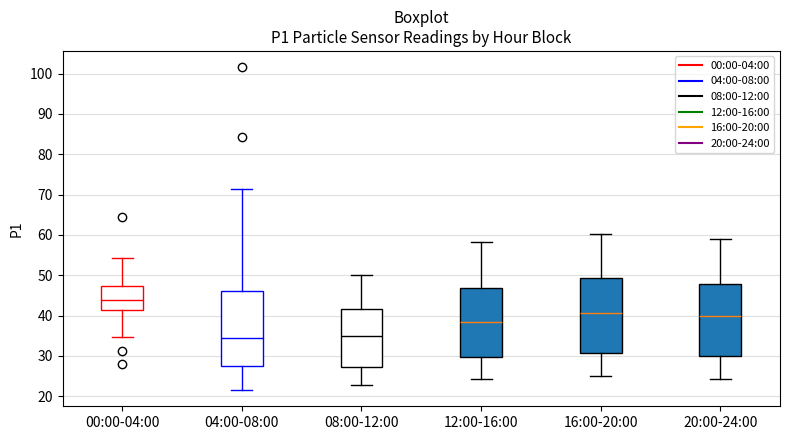

Where does the upper whisker of the box for 00:00-04:00 end on the y-axis? The values are not printed on the chart, so give them approximately, as read against the axis.

54